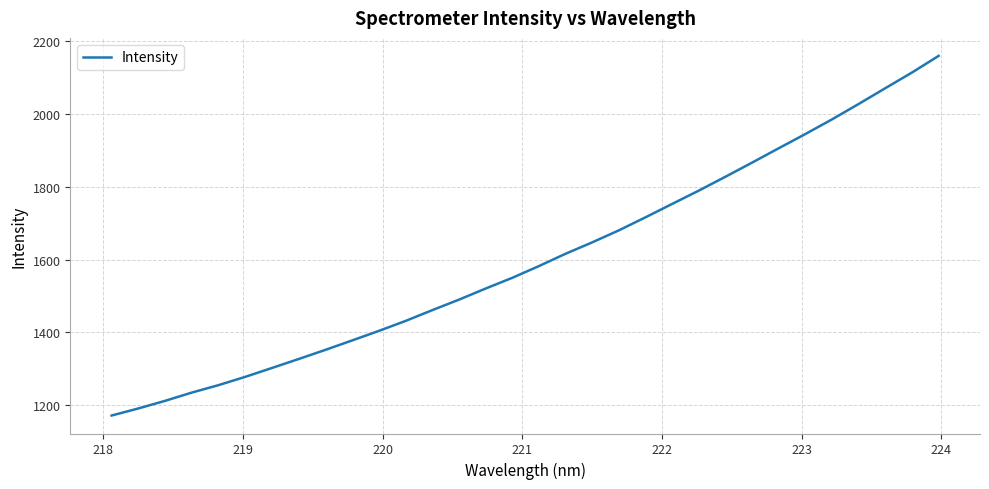

What is the smallest value displayed?

1171.1